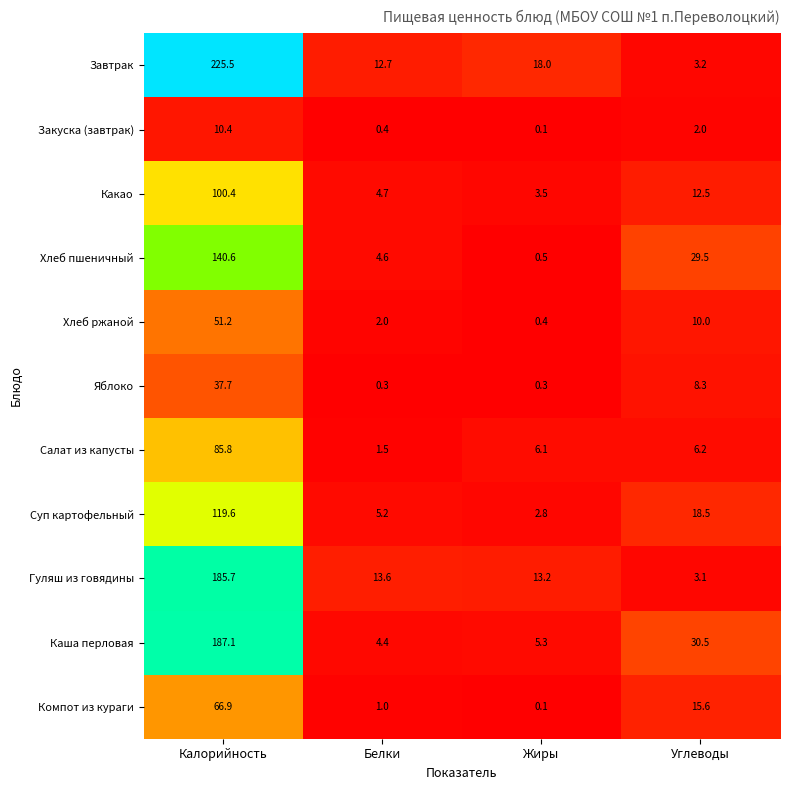

What is the total value across all series at Белки?

50.4